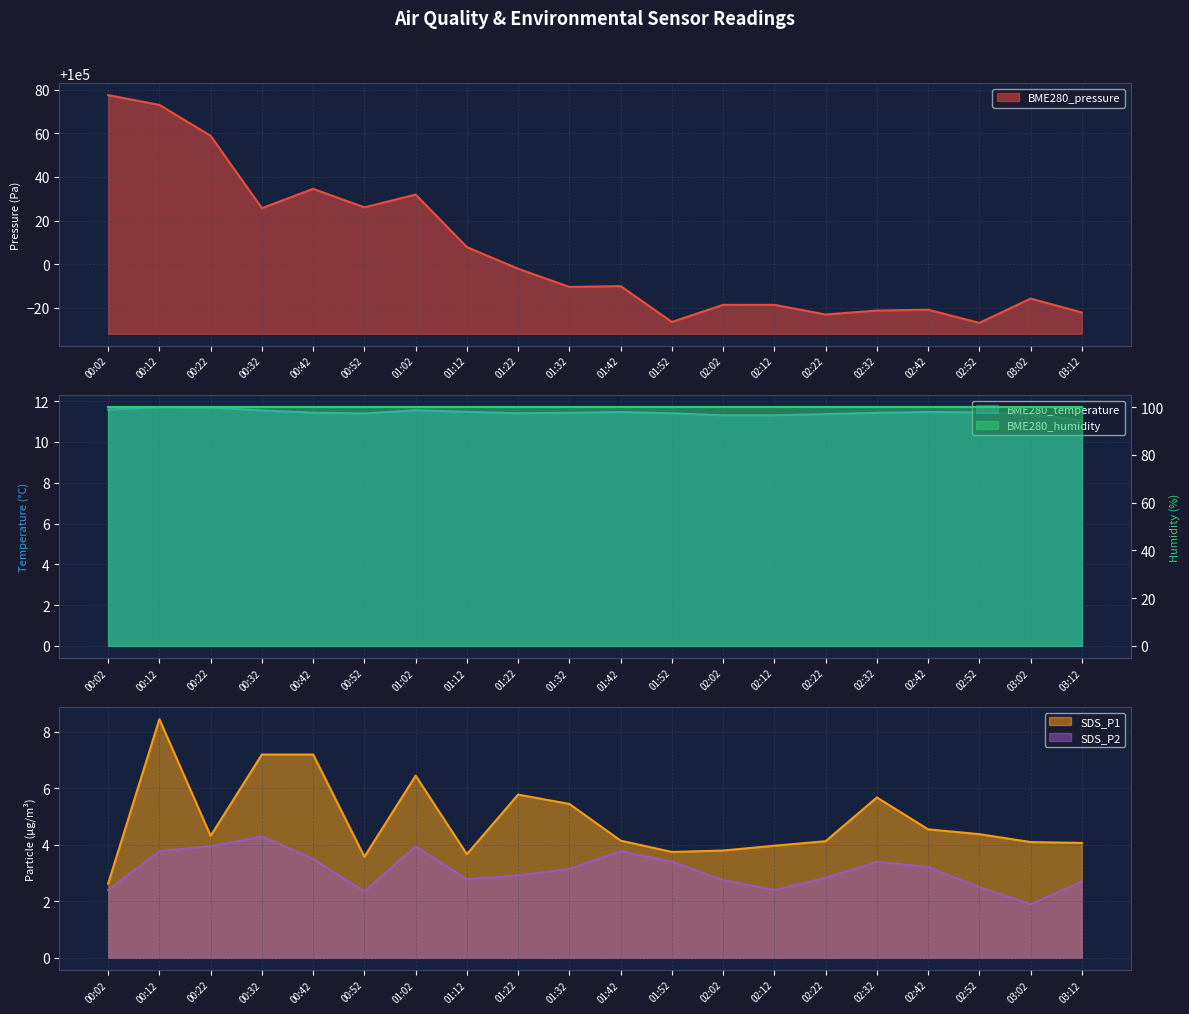

True or false: BME280_temperature and SDS_P2 cross at least once.

False